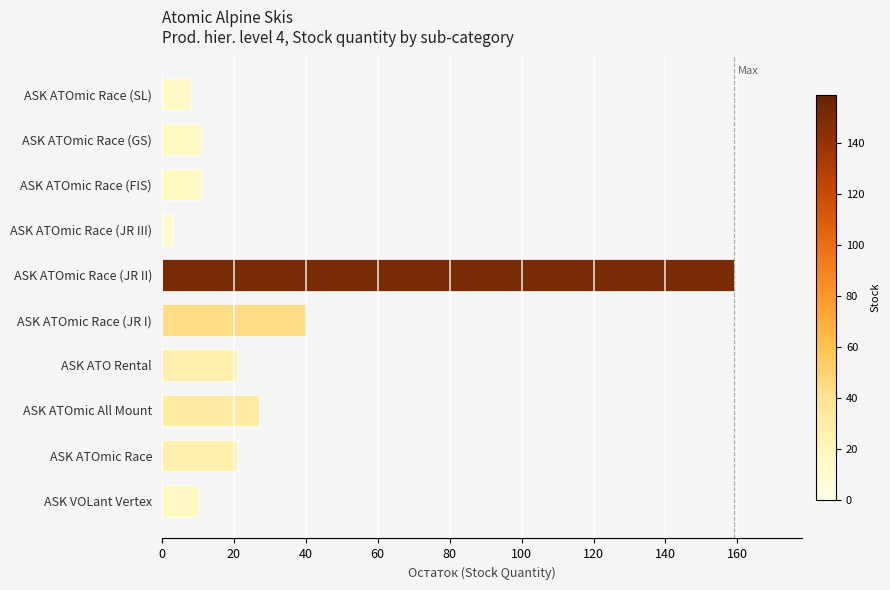

Which has a higher value, ASK ATOmic Race (JR III) or ASK ATOmic Race (FIS)?

ASK ATOmic Race (FIS)